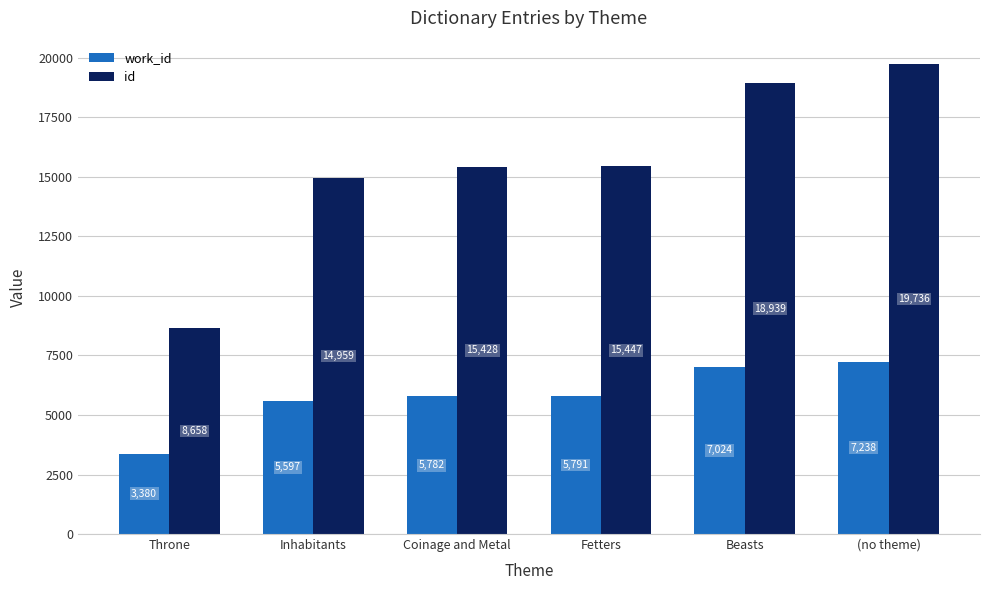

Count the number of categories in the chart.

6